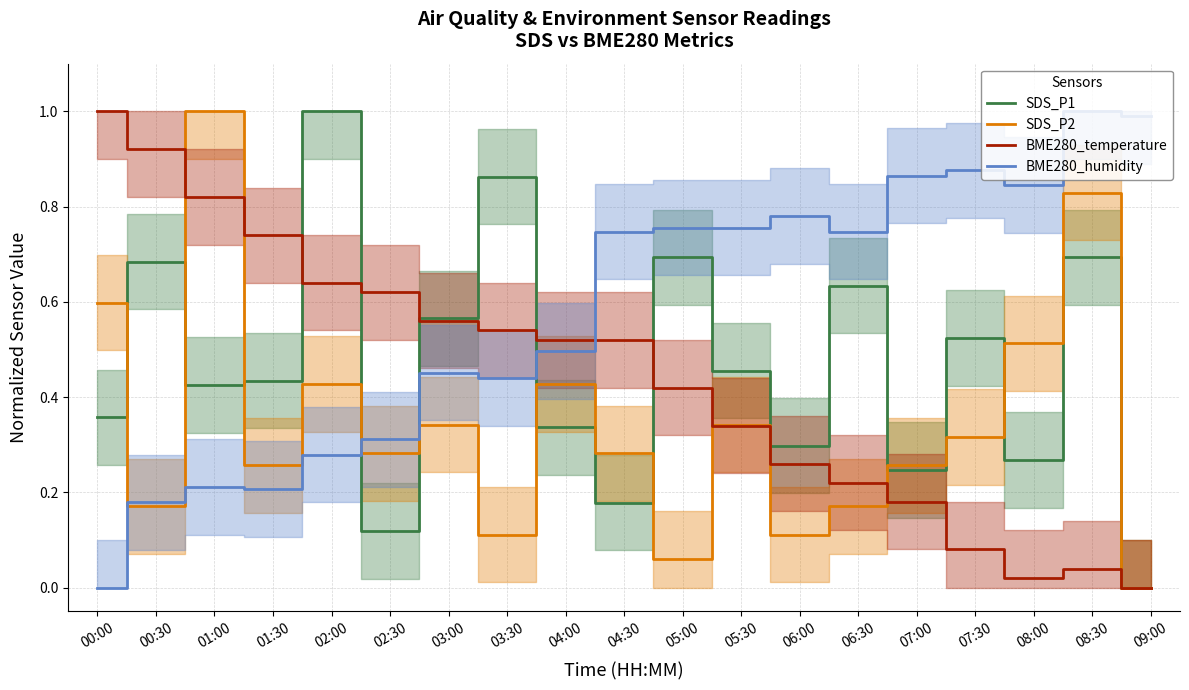

True or false: SDS_P1 has a value of 0.4 at 00:00.

True